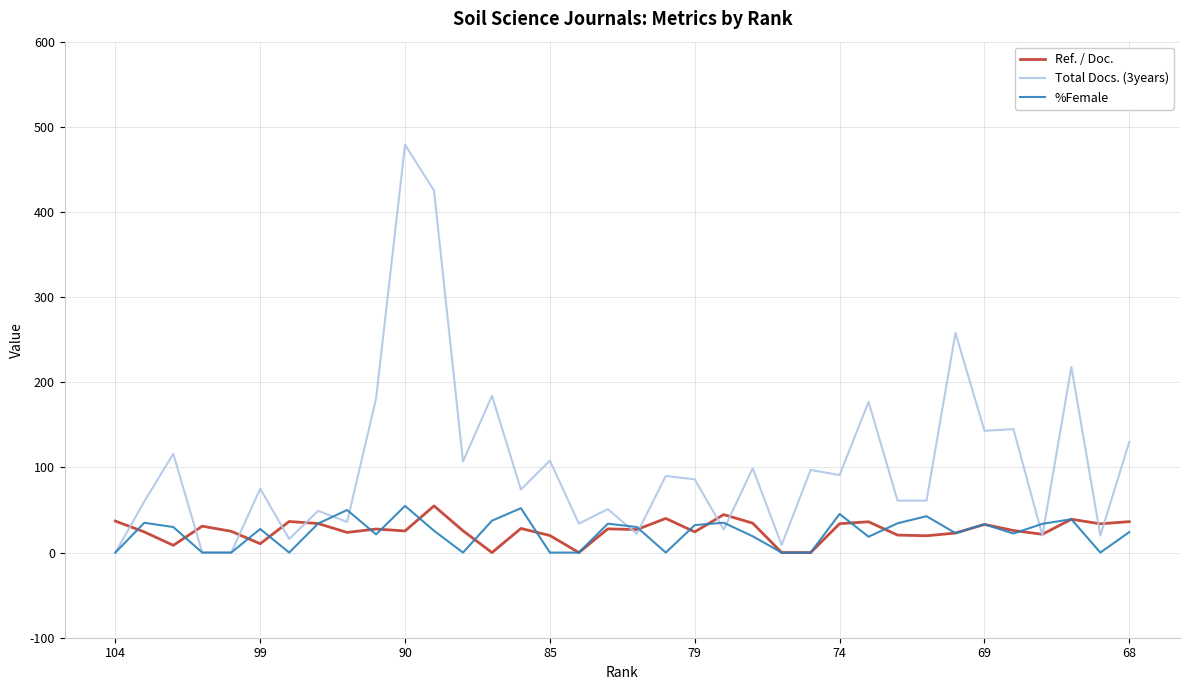

Which series has the widest spread of values?

Total Docs. (3years)